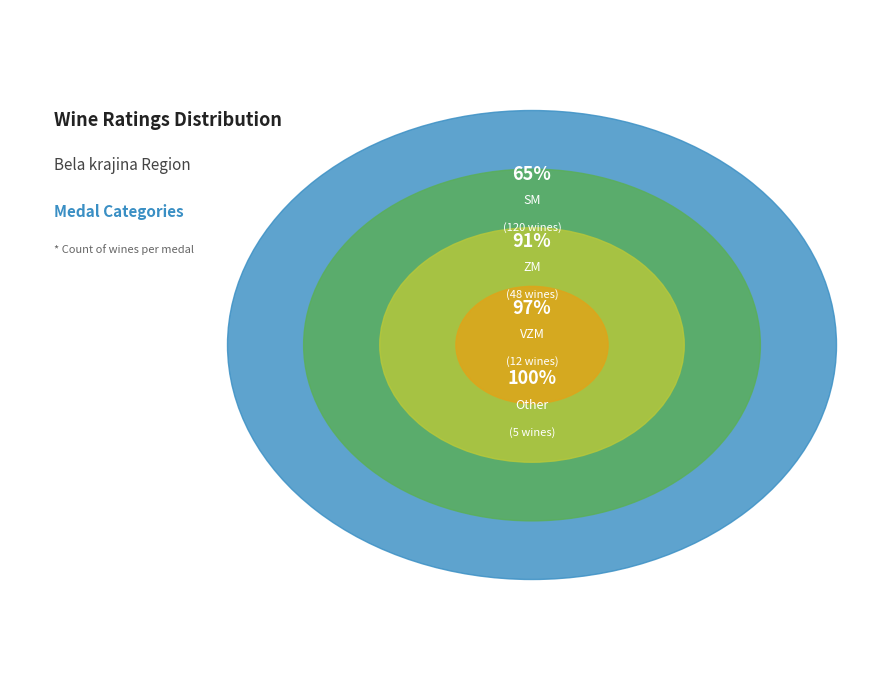

Between  and VZM, which is larger?

VZM